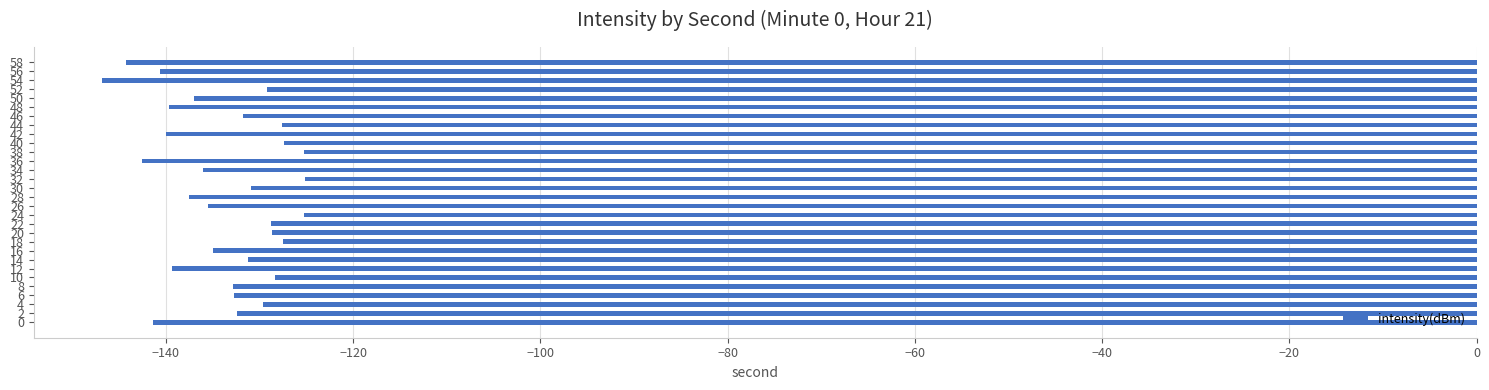

What is the average value?

-133.7